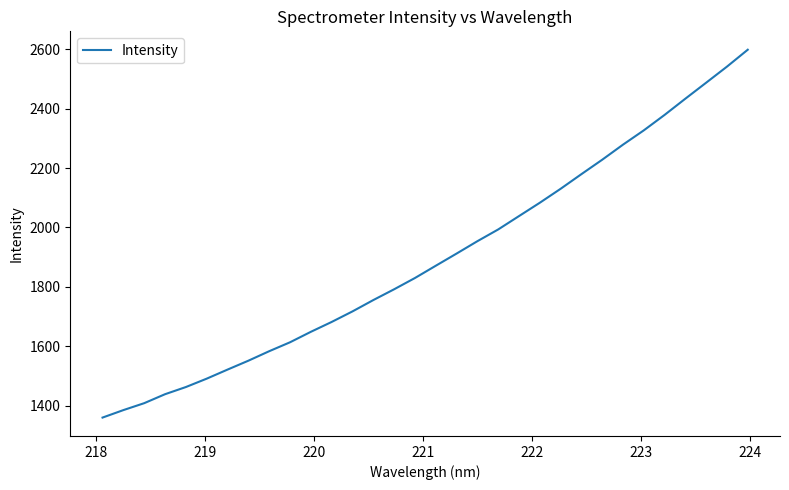

What is the smallest value displayed?

1359.7